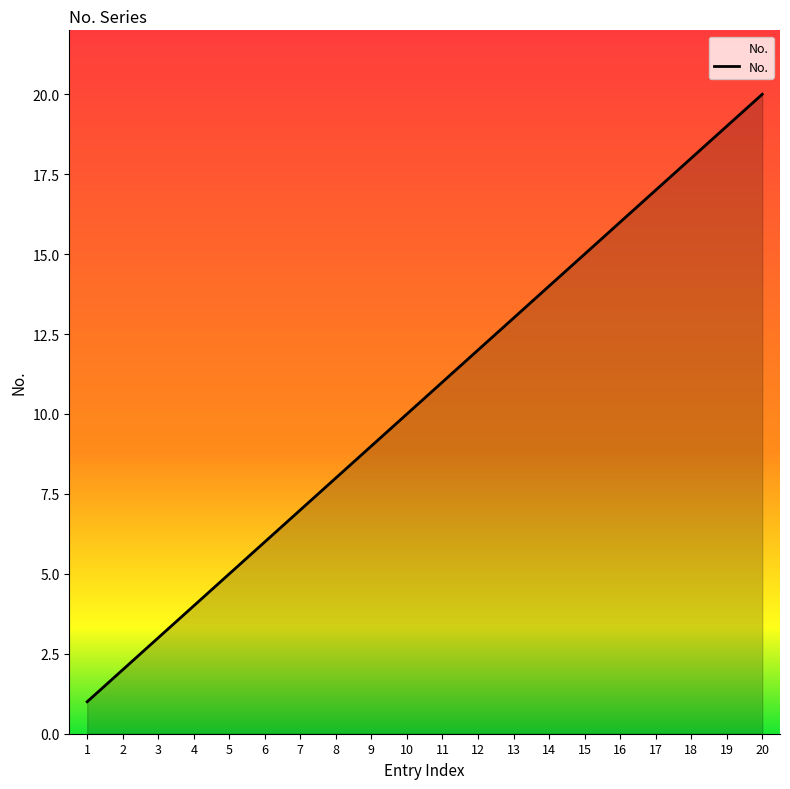

At which category does the chart reach its minimum across all series?

1